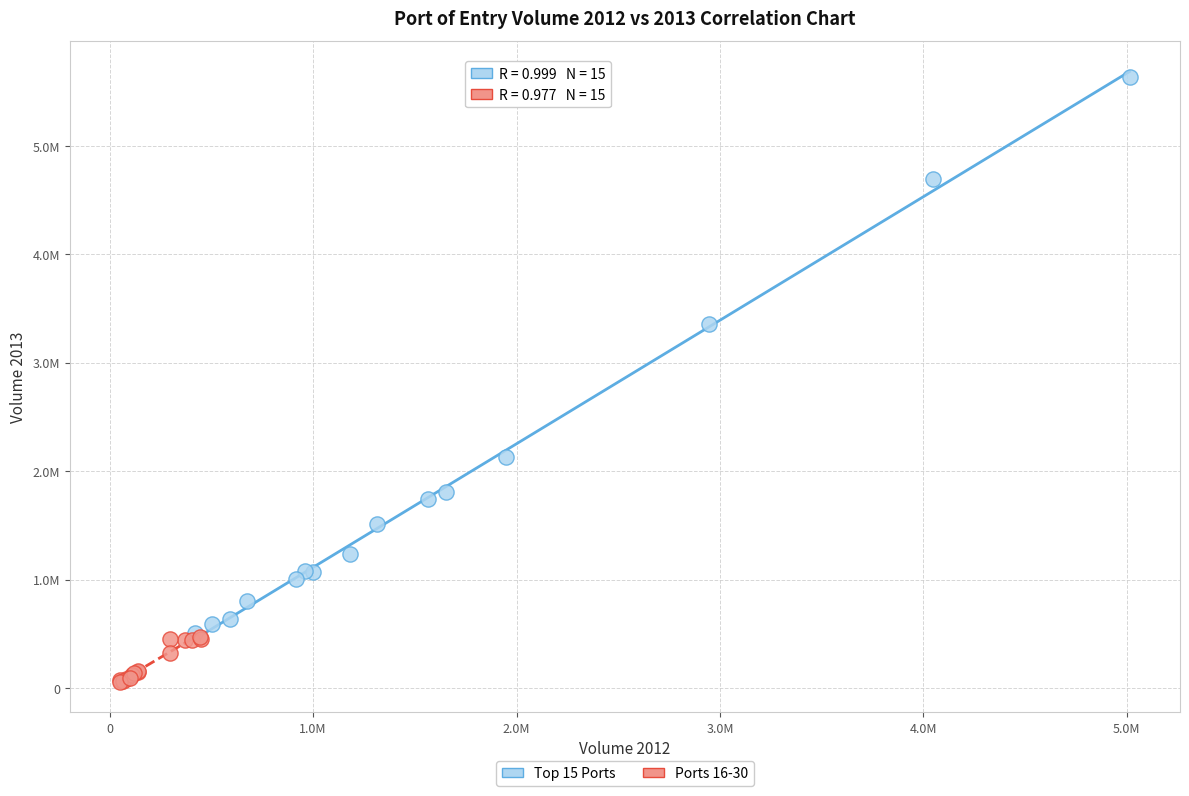

Which series has the widest spread of Y values?

Top 15 Ports